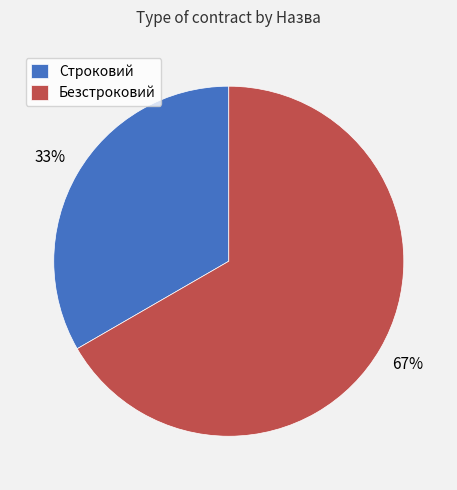

To the nearest percent, what is the average slice percentage?

50%